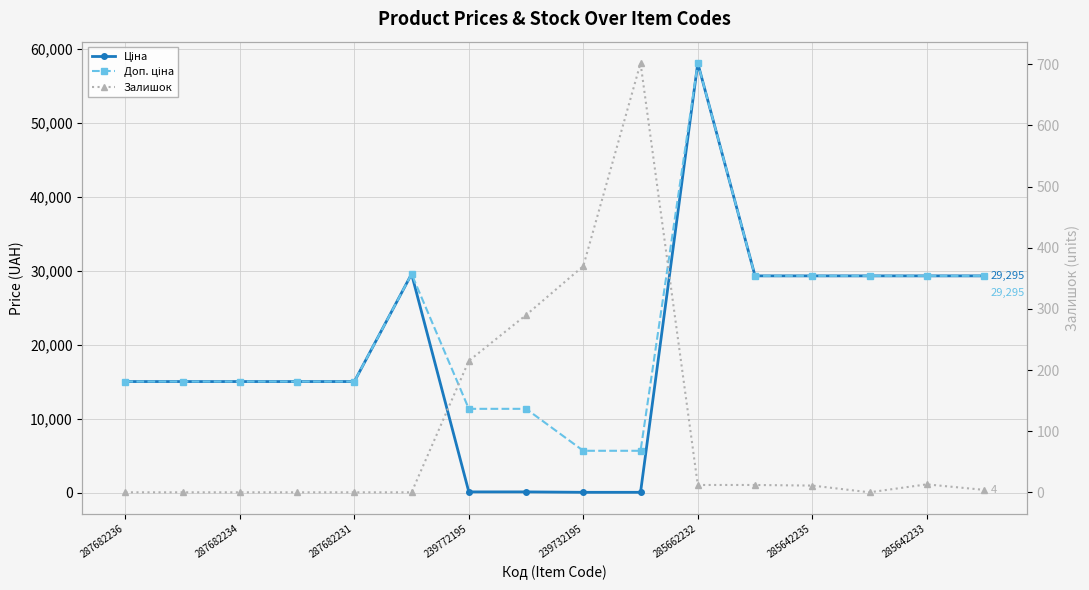

True or false: Ціна and Доп. ціна intersect in this chart.

False